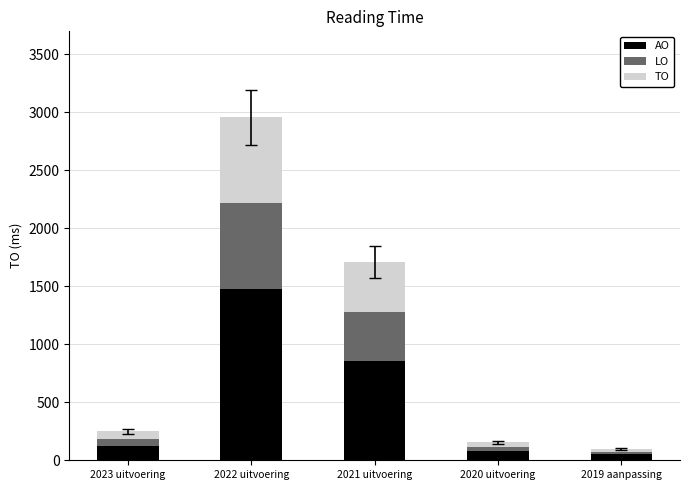

At which label does AO reach its peak?

2022 uitvoering